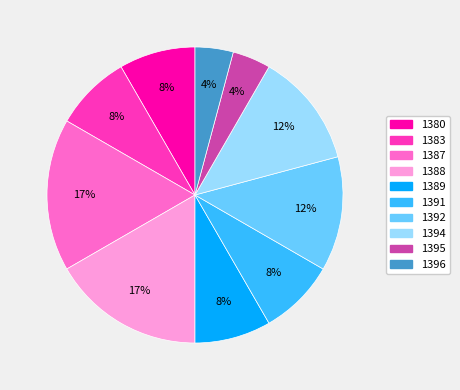

To the nearest percent, what is the average slice percentage?

10%